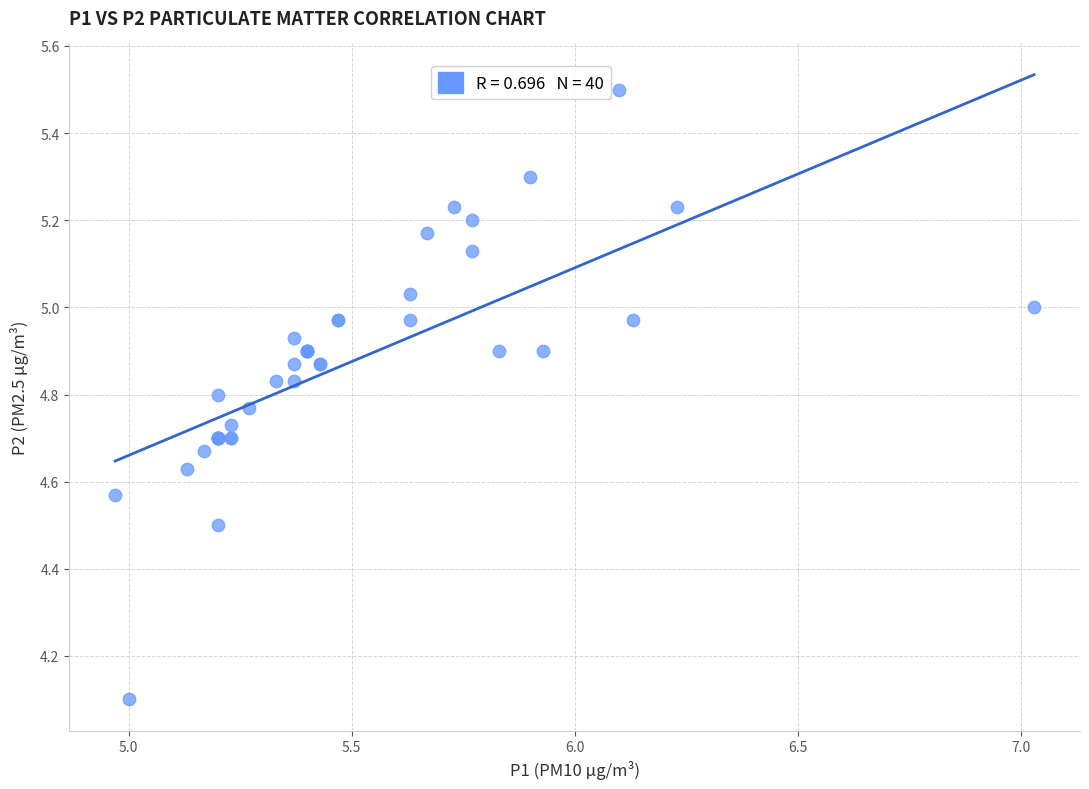

What Y value in the scatter plot is closest to 4?

4.1